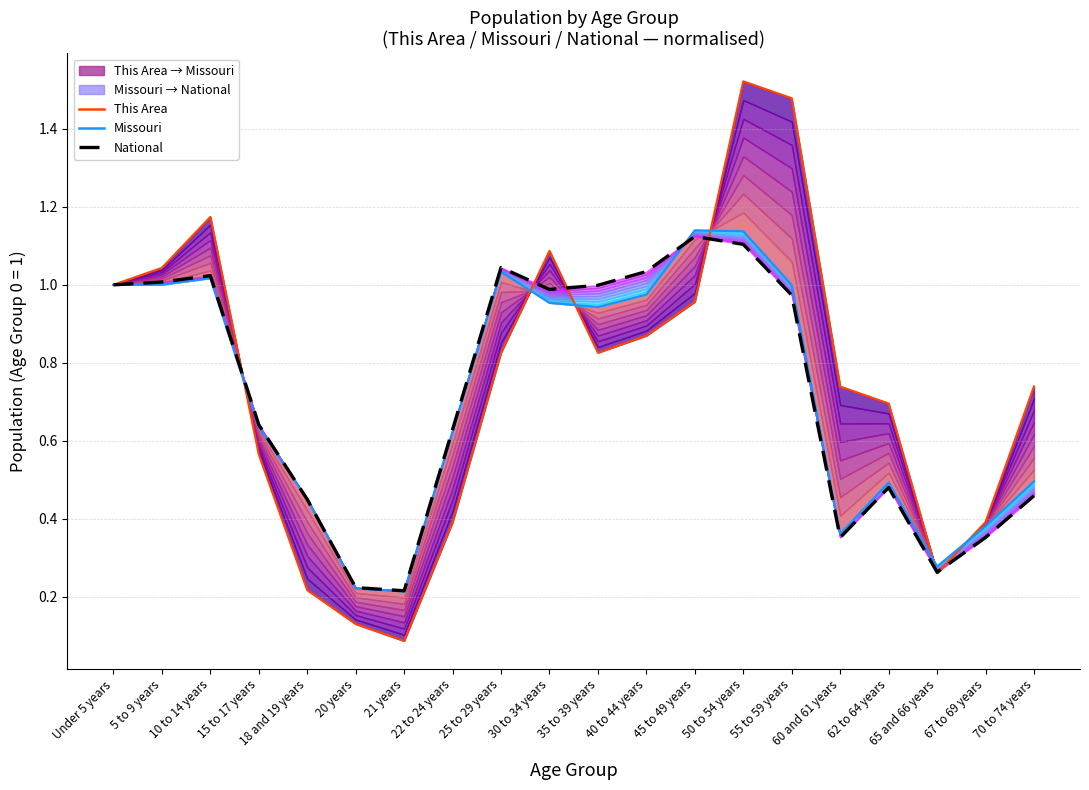

Is it true that This Area equals 0.5 at 40 to 44 years?

False